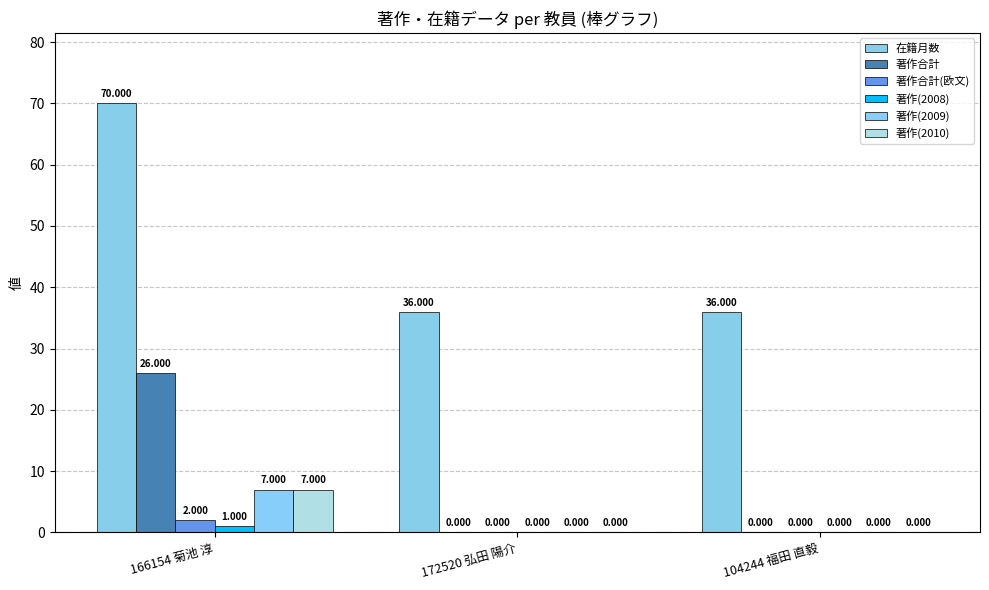

At which category is the sum across all series the highest?

166154 菊池 淳